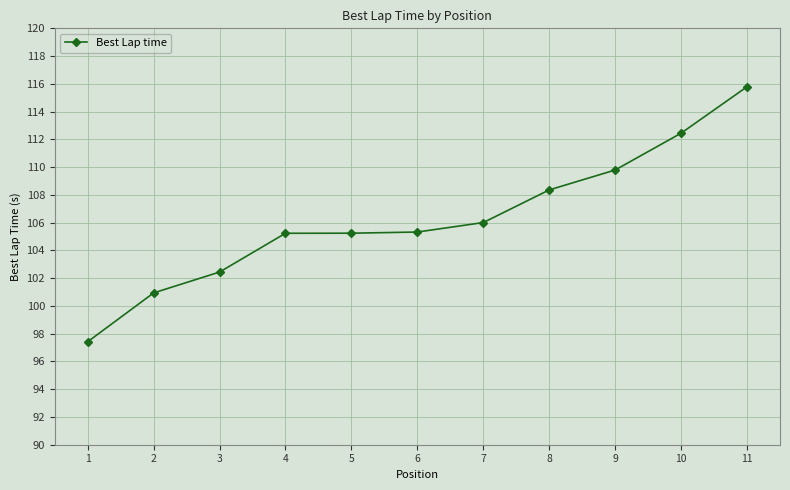

Does the chart have visible grid lines?

Yes